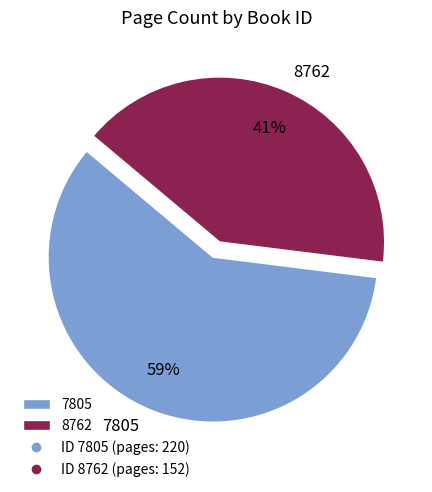

Approximately how many times larger is the value at 8762 compared to 7805?

0.7